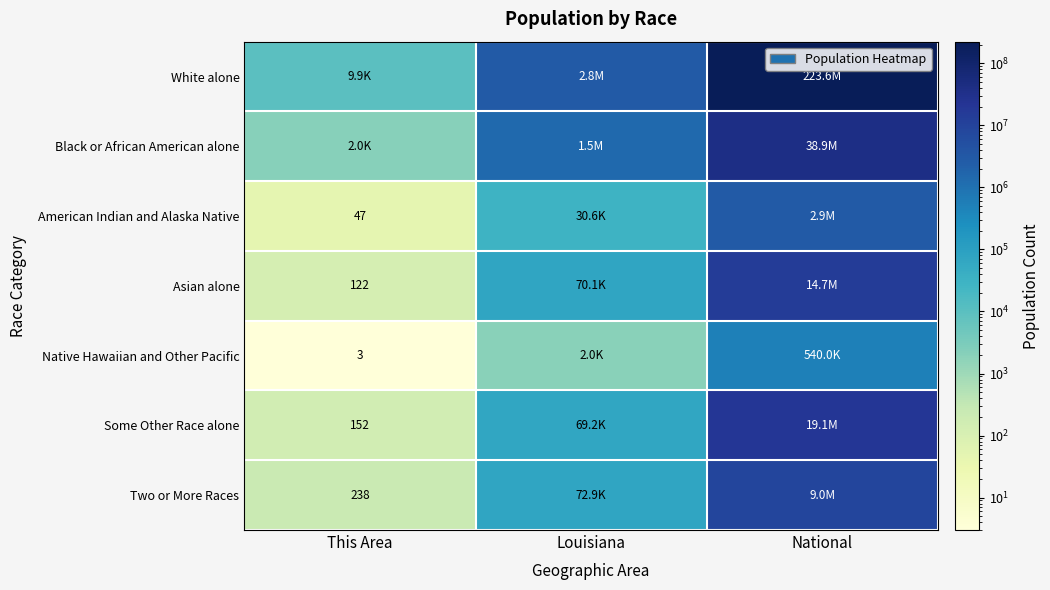

The Two or More Races series shows 238 at This Area. True or false?

True